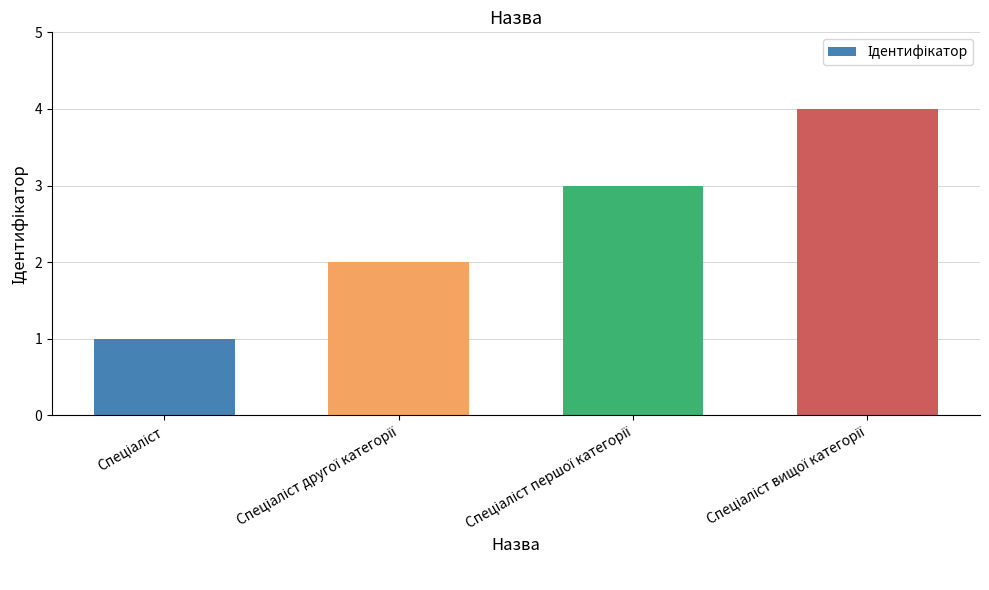

What is the greatest value displayed?

4